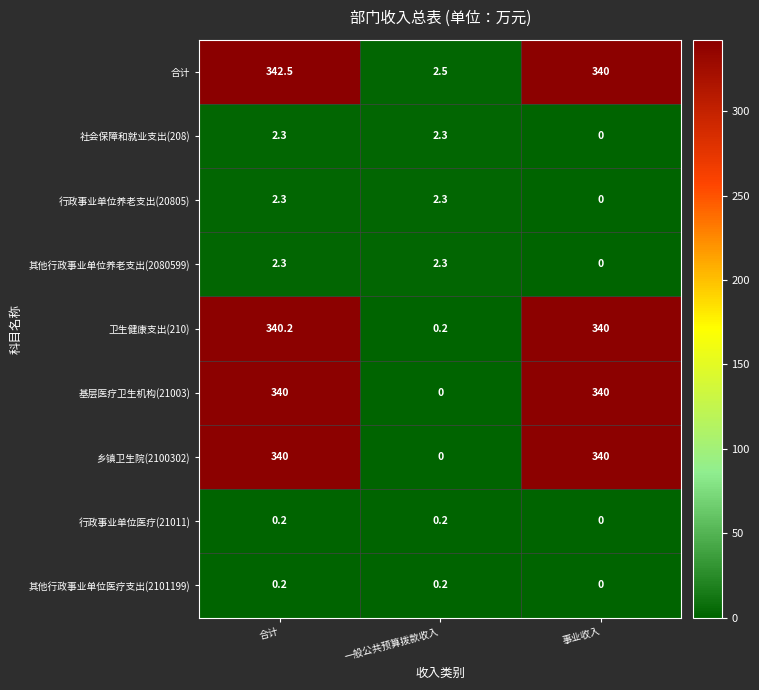

Reading left to right, what are all the values shown in this chart?

合计: 342.5	2.5	340.0
社会保障和就业支出(208): 2.3	2.3	0.0
行政事业单位养老支出(20805): 2.3	2.3	0.0
其他行政事业单位养老支出(2080599): 2.3	2.3	0.0
卫生健康支出(210): 340.2	0.2	340.0
基层医疗卫生机构(21003): 340.0	0.0	340.0
乡镇卫生院(2100302): 340.0	0.0	340.0
行政事业单位医疗(21011): 0.2	0.2	0.0
其他行政事业单位医疗支出(2101199): 0.2	0.2	0.0